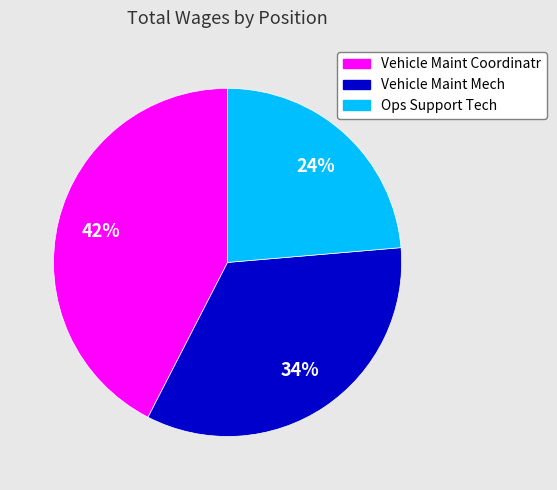

Is Vehicle Maint Mech the majority of the pie?

No